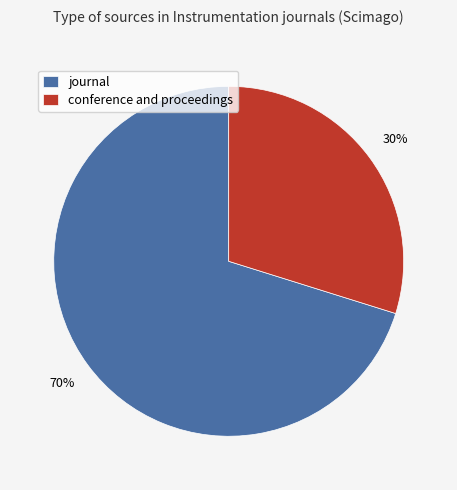

Between conference and proceedings and journal, which is larger?

journal